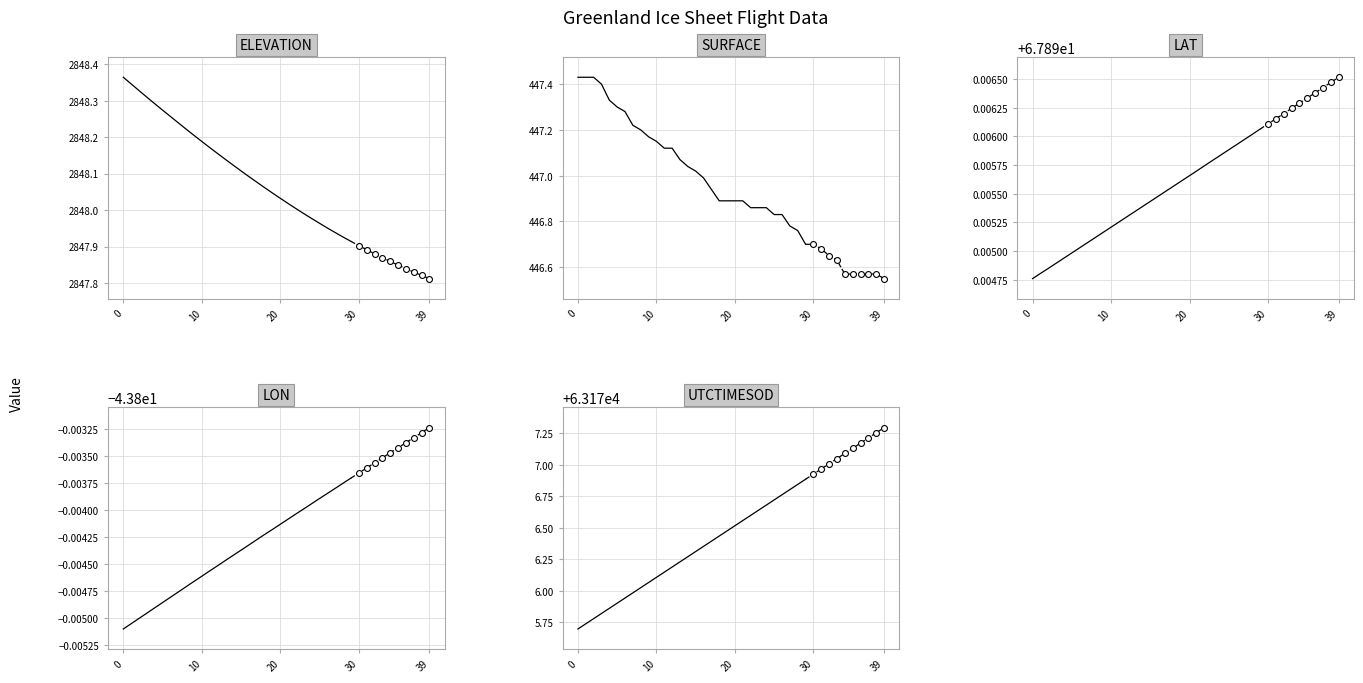

What are all the series names shown in the legend?

ELEVATION, SURFACE, LAT, LON, UTCTIMESOD